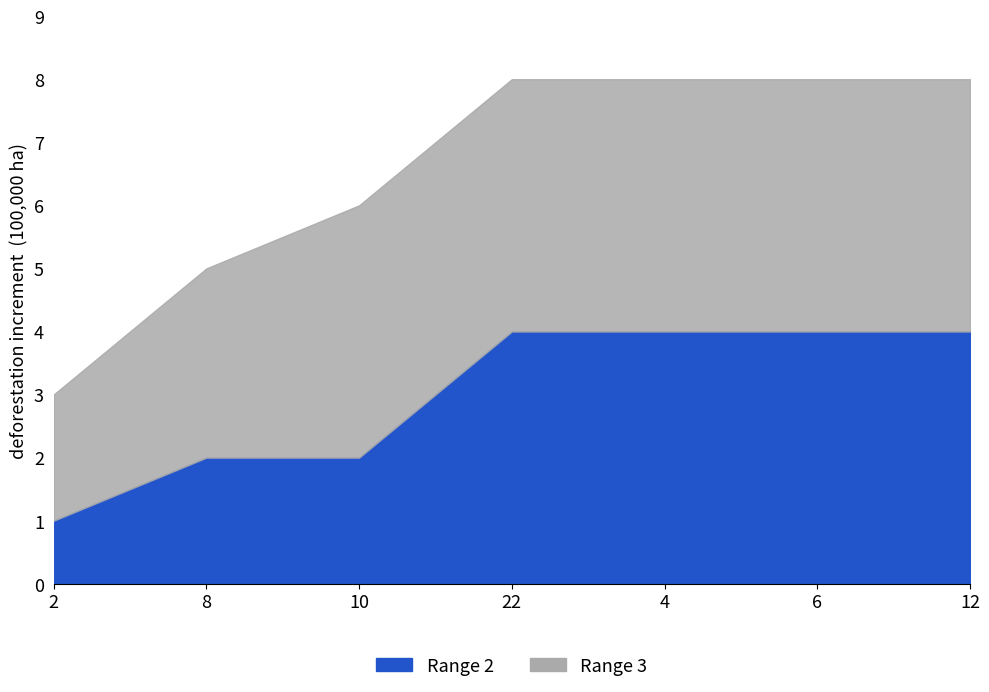

At which category does the chart reach its minimum across all series?

2